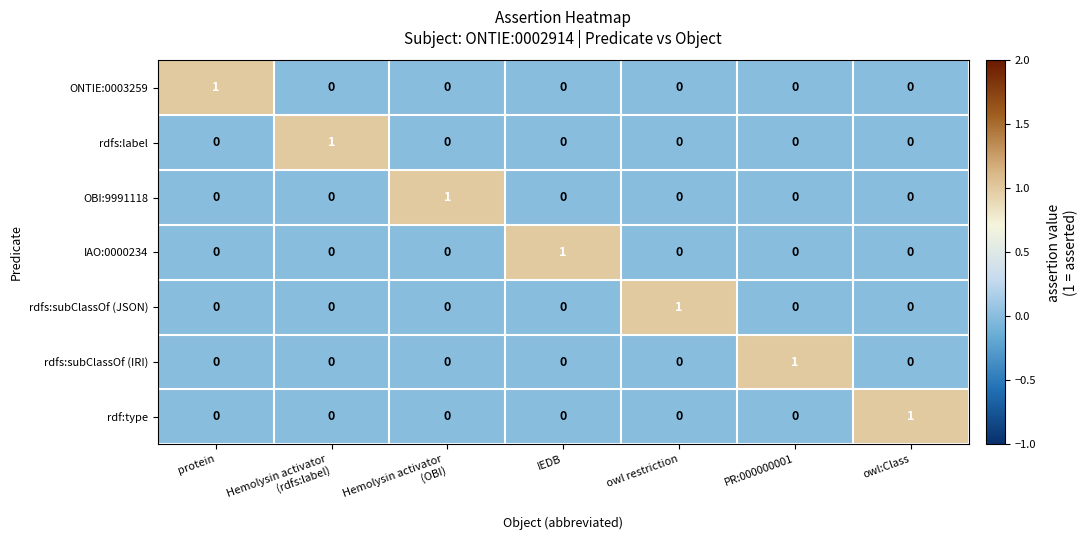

Is it true that ONTIE:0003259 equals 1 at protein?

True